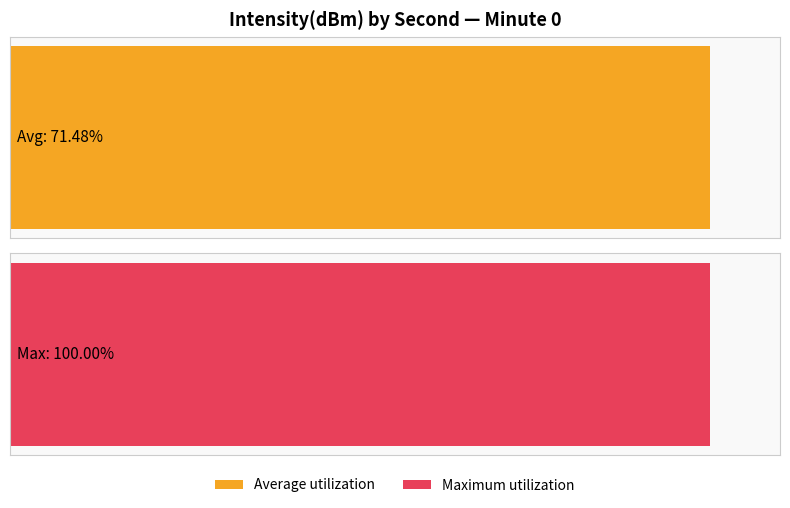

What are all the series names shown in the legend?

Average utilization, Maximum utilization